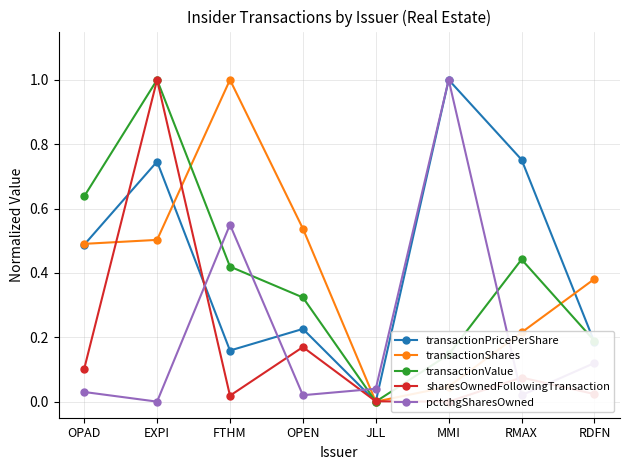

At which category is the sum across all series the highest?

EXPI